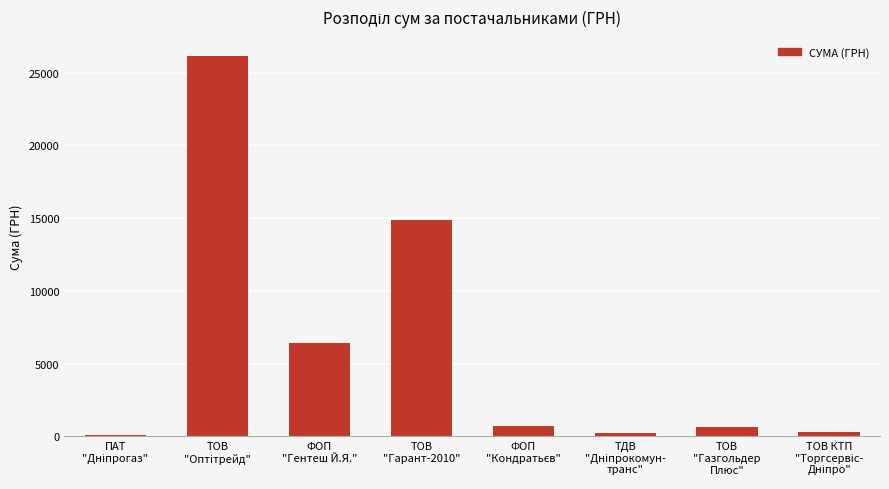

Approximately how many times larger is the value at ТОВ
"Газгольдер
Плюс" compared to ФОП
"Гентеш Й.Я."?

0.1